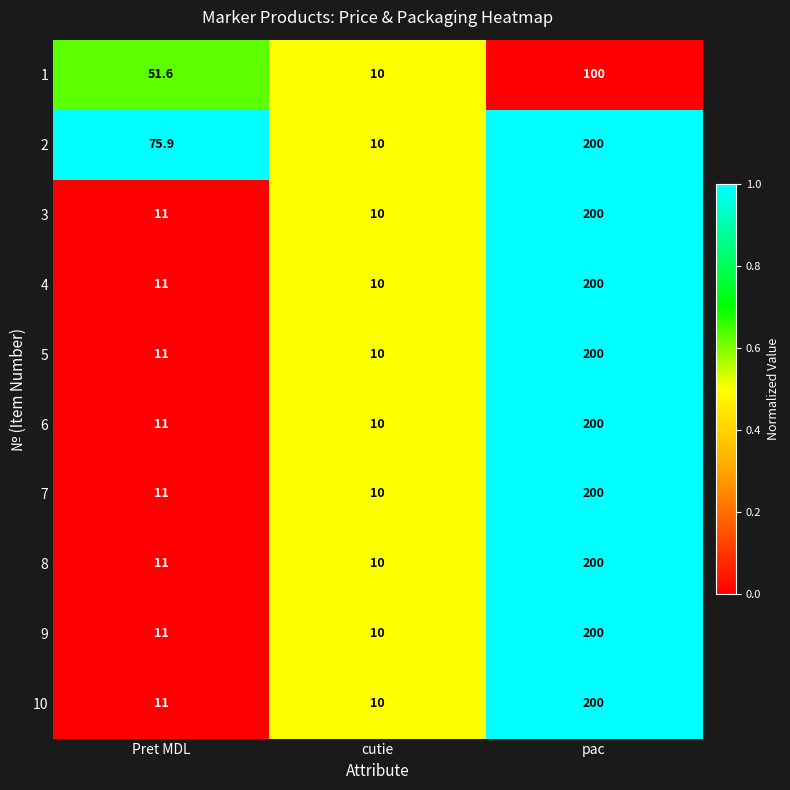

What is the difference between the 6 values at Pret MDL and pac?

189.0